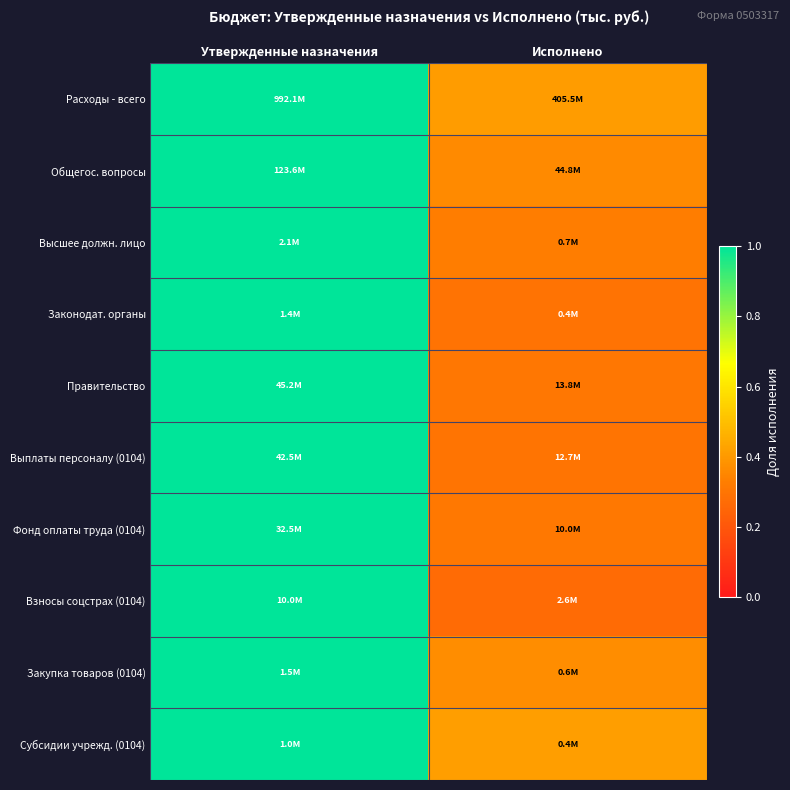

Reading left to right, list all the values displayed in this chart.

Расходы - всего: Утвержденные назначения=1.0	Исполнено=0.4
Общегос. вопросы: Утвержденные назначения=1.0	Исполнено=0.4
Высшее должн. лицо: Утвержденные назначения=1.0	Исполнено=0.3
Законодат. органы: Утвержденные назначения=1.0	Исполнено=0.3
Правительство: Утвержденные назначения=1.0	Исполнено=0.3
Выплаты персоналу (0104): Утвержденные назначения=1.0	Исполнено=0.3
Фонд оплаты труда (0104): Утвержденные назначения=1.0	Исполнено=0.3
Взносы соцстрах (0104): Утвержденные назначения=1.0	Исполнено=0.3
Закупка товаров (0104): Утвержденные назначения=1.0	Исполнено=0.4
Субсидии учрежд. (0104): Утвержденные назначения=1.0	Исполнено=0.4